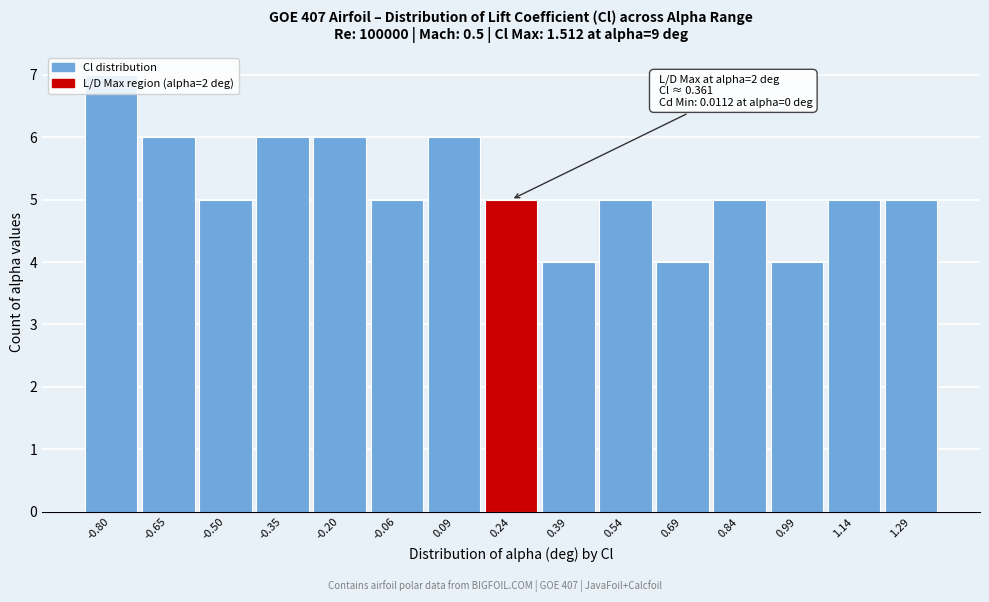

What is the label of the 7th bar from the right?

0.39